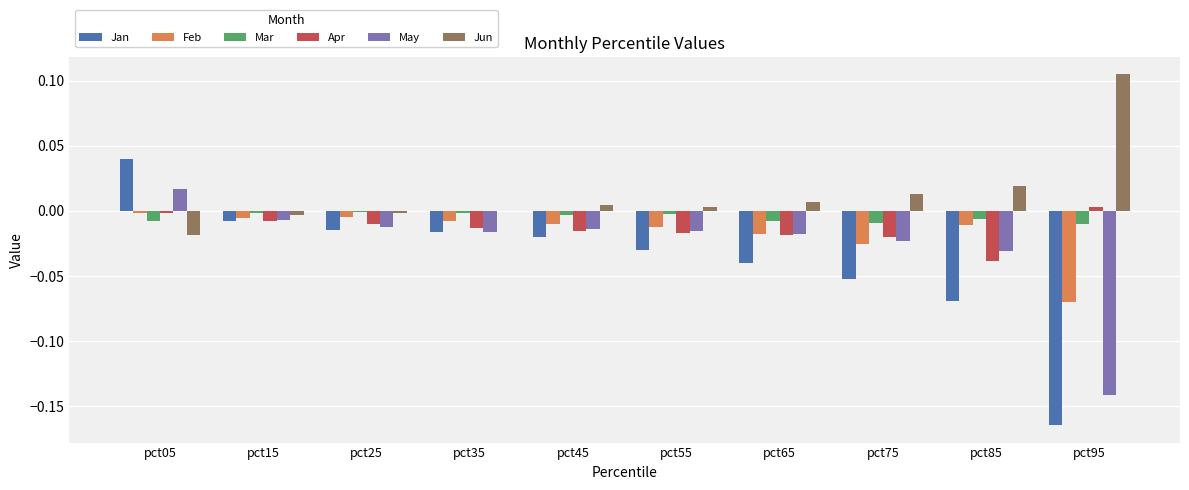

At which category is the sum across all series the highest?

pct05